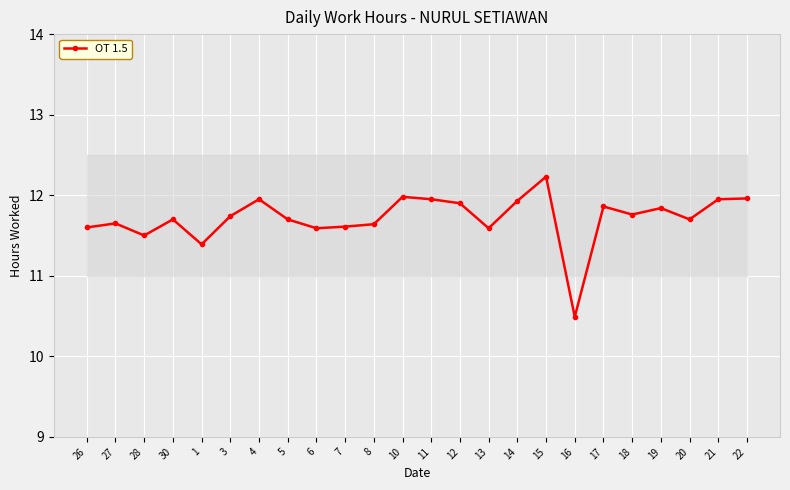

The chart shows a value of 6.2 at 7. True or false?

False